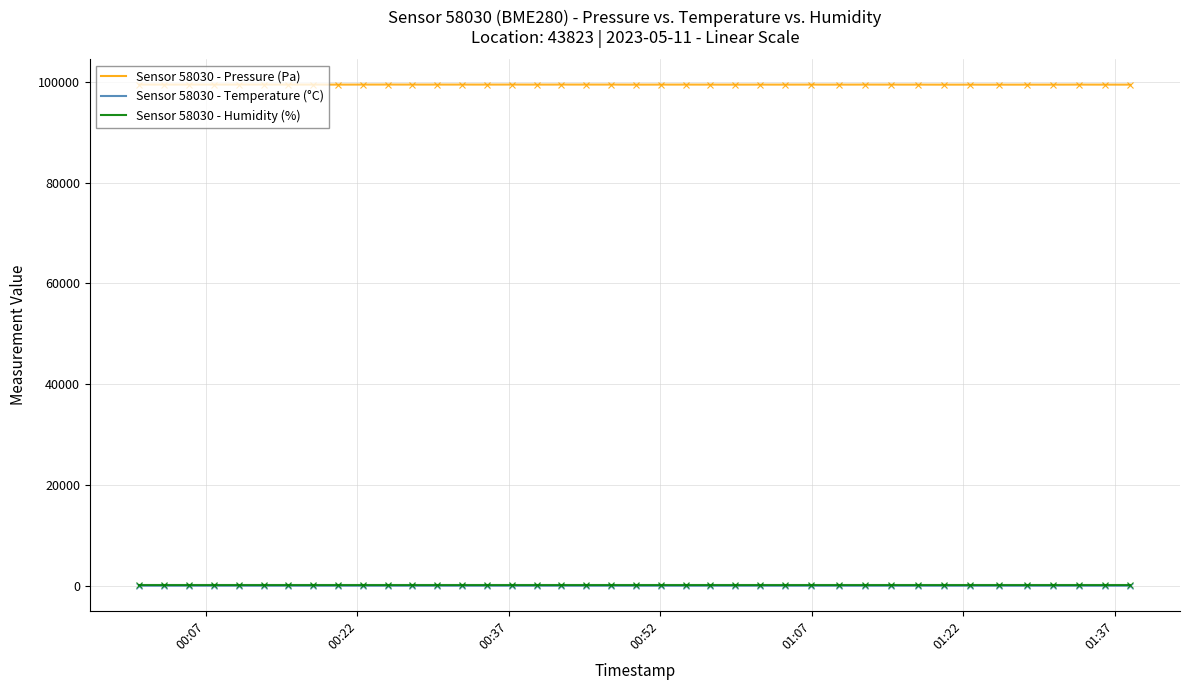

True or false: Sensor 58030 - Humidity (%) and Sensor 58030 - Pressure (Pa) intersect in this chart.

False